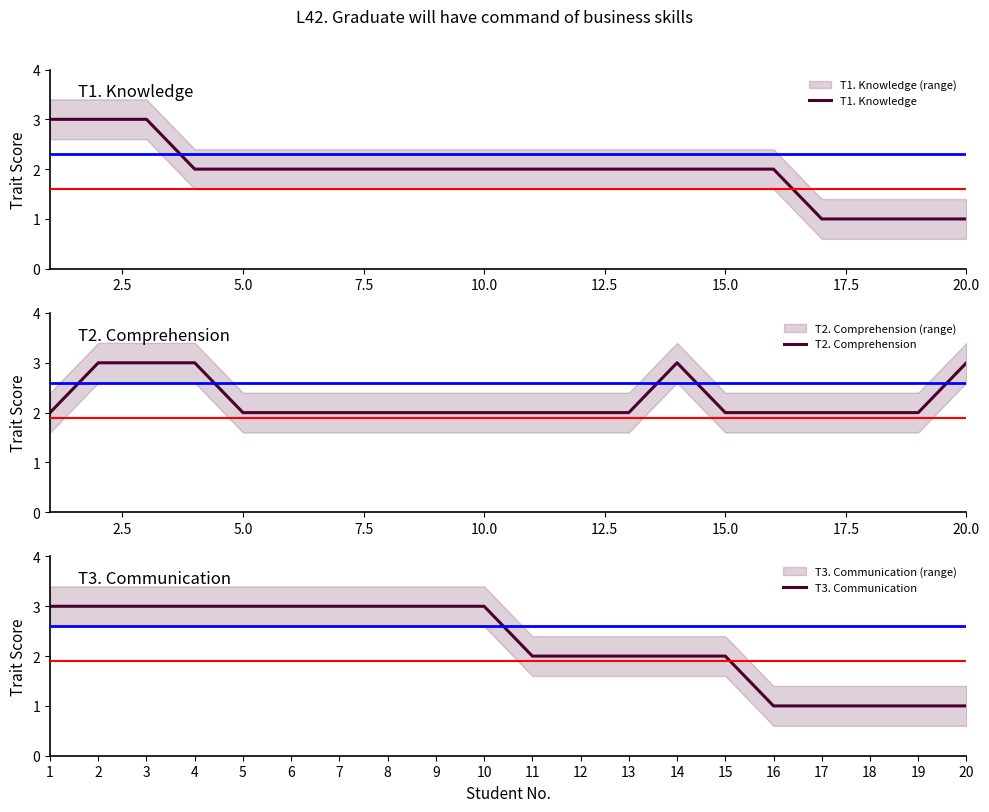

True or false: T1. Knowledge and T2. Comprehension cross at least once.

False